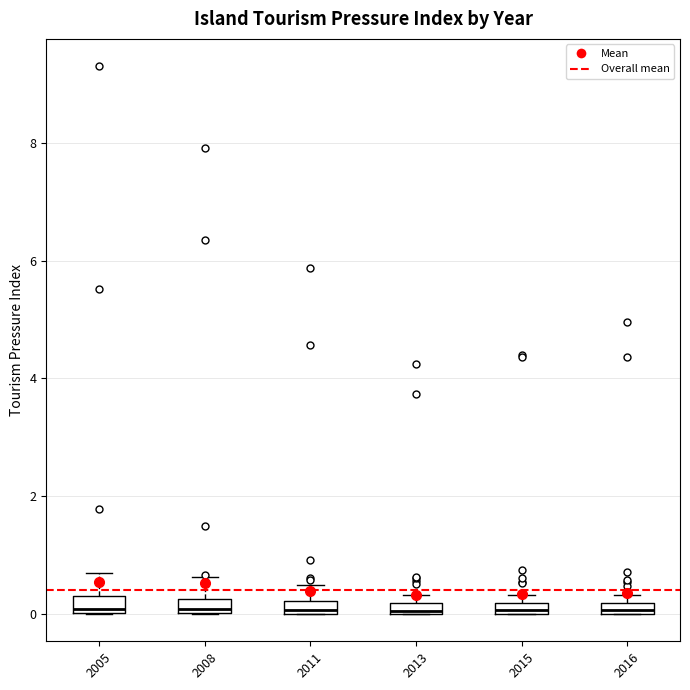

Where does the upper whisker of the box at x = 2008 end on the y-axis? The values are not printed on the chart, so give them approximately, as read against the axis.

0.6